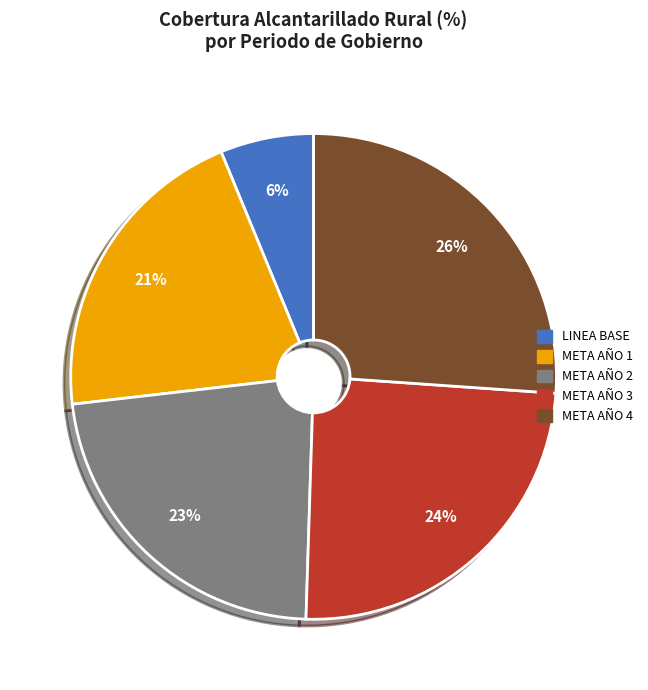

Which category has the smallest portion of the pie?

LINEA BASE